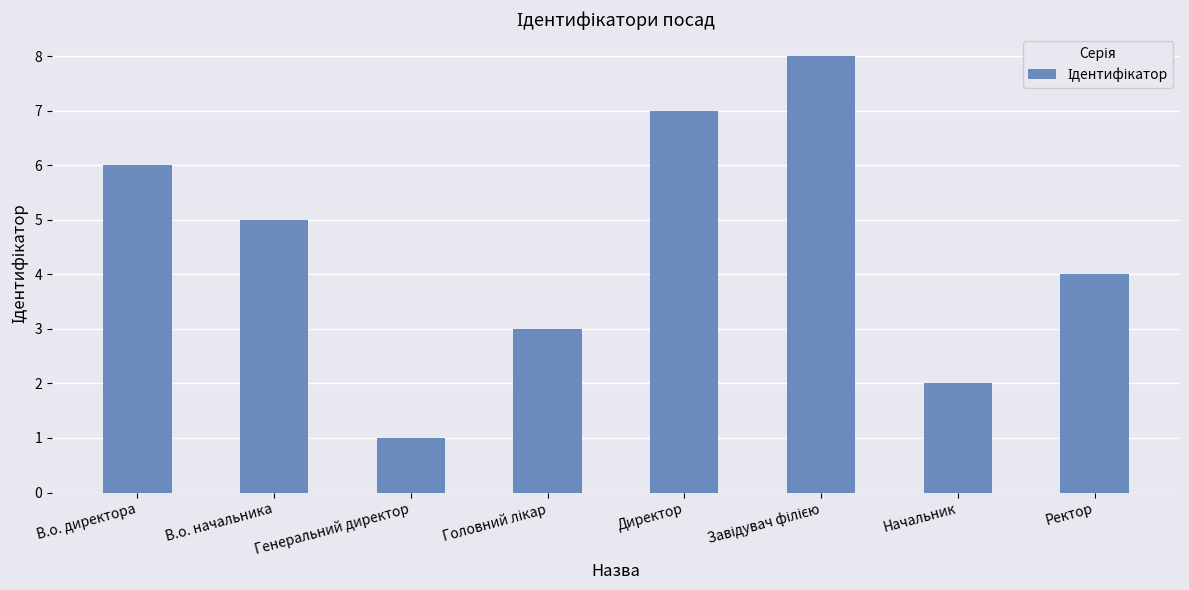

What is the label of the 7th bar from the right?

В.о. начальника